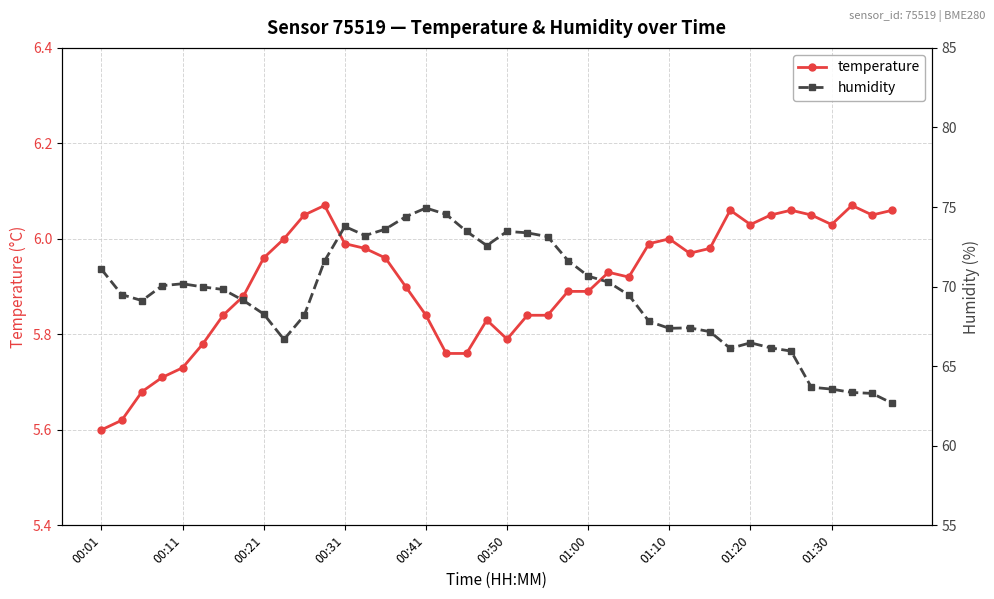

Is it true that temperature equals 3.5 at 00:01?

False